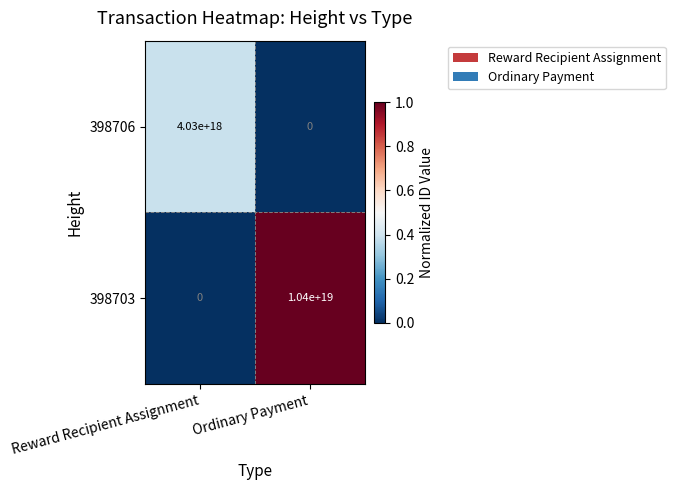

At which label is 398706 closest to 2015000000000000000?

Reward Recipient Assignment